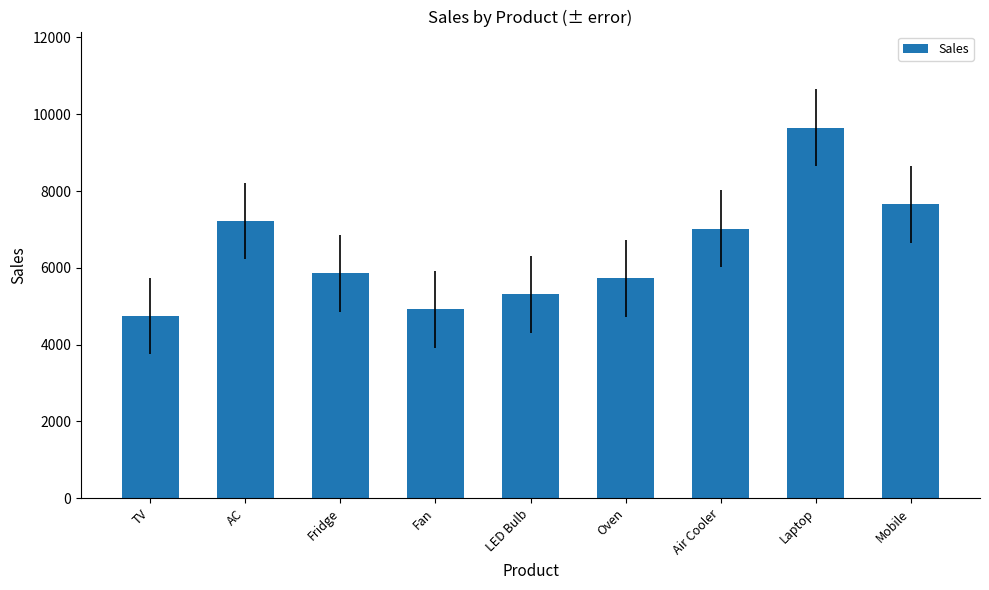

Which has a higher value, Fridge or Air Cooler?

Air Cooler